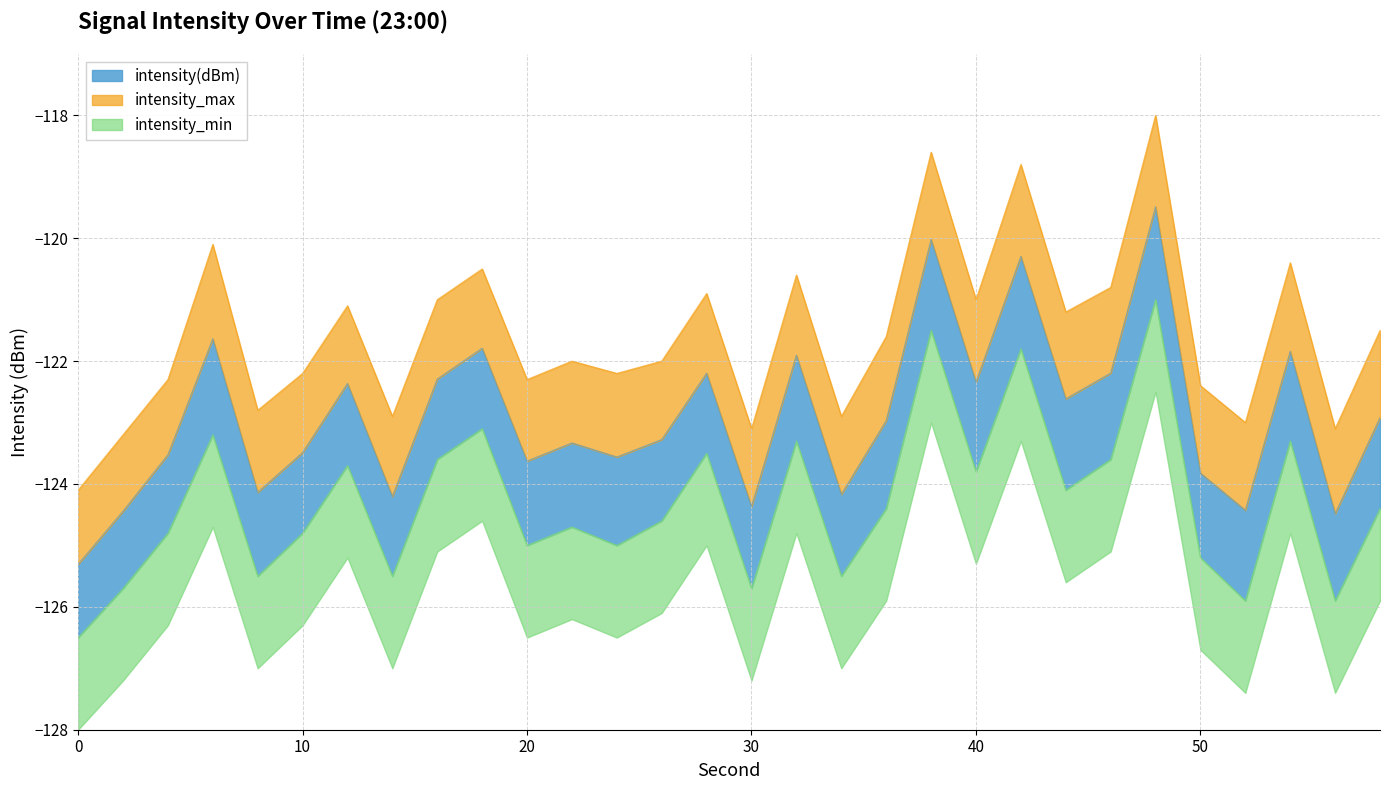

What is the difference between the maximum and minimum values in the intensity(dBm) series?

5.8